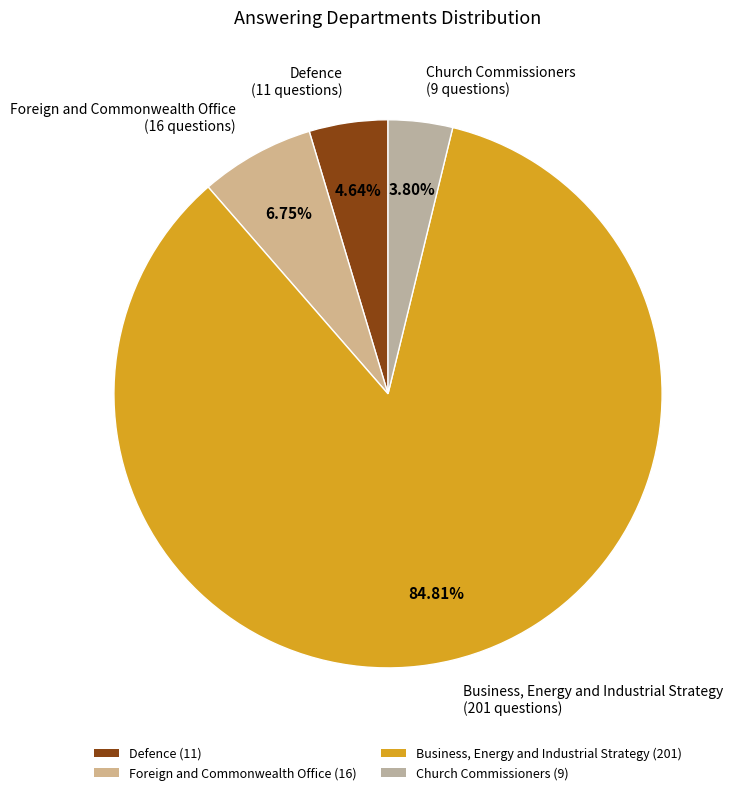

What is the ratio of the value at Church Commissioners to the value at Foreign and Commonwealth Office?

0.6